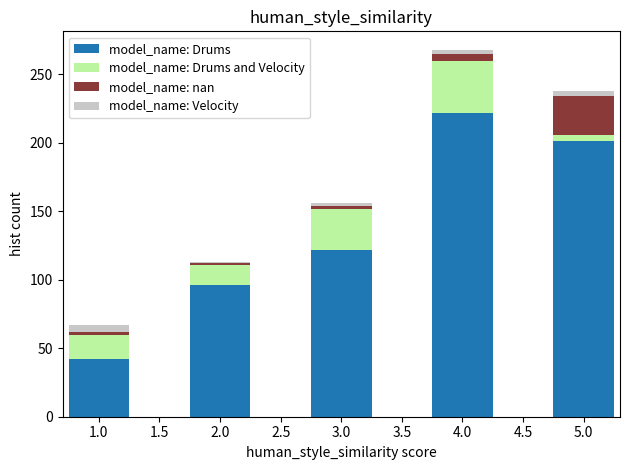

Reading left to right, transcribe the values for model_name: Drums.

1.0=42	2.0=96	3.0=122	4.0=222	5.0=201